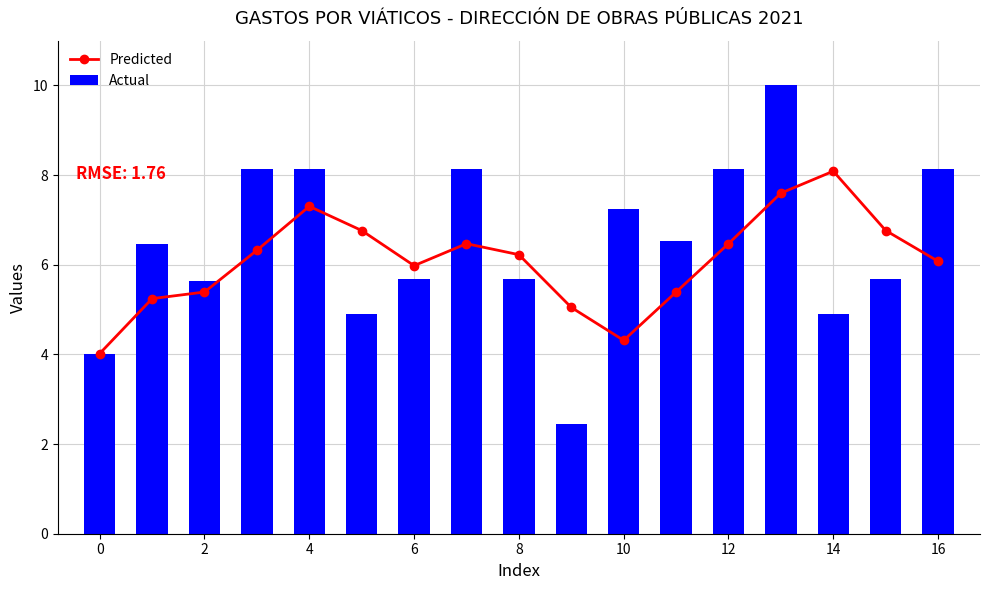

What is the average value of the Actual series?

6.5